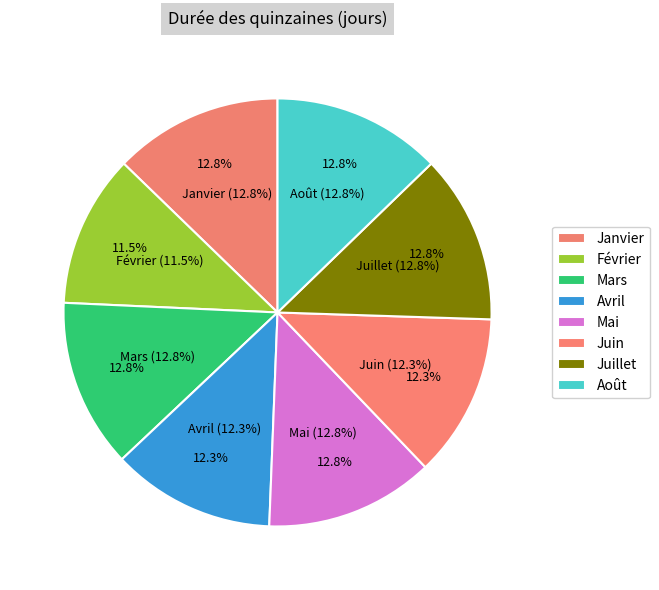

What is the total percentage of Janvier and Mars?

25.5%